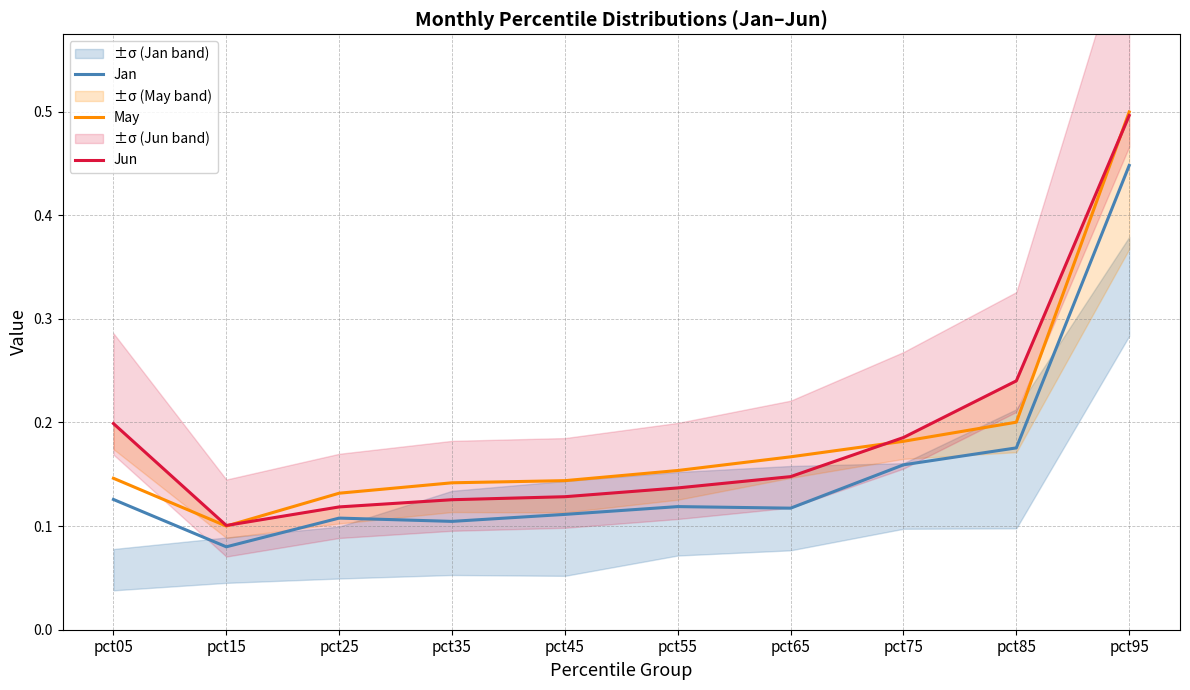

Where is May nearest to the value 0?

pct15